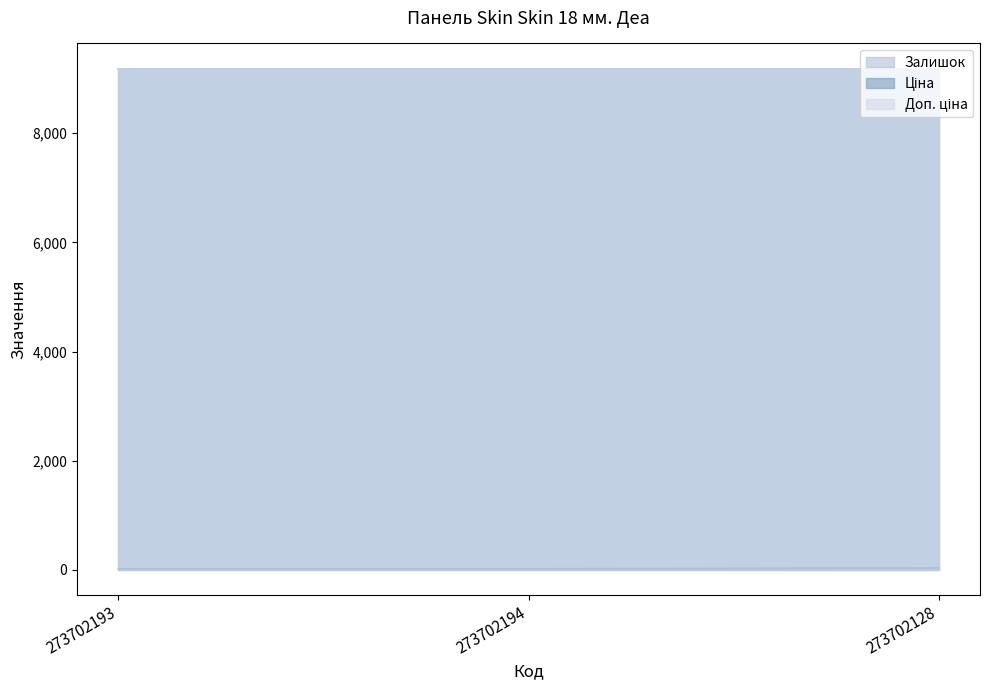

What is the value of the Доп. ціна point at the 1st from the left?

9185.9